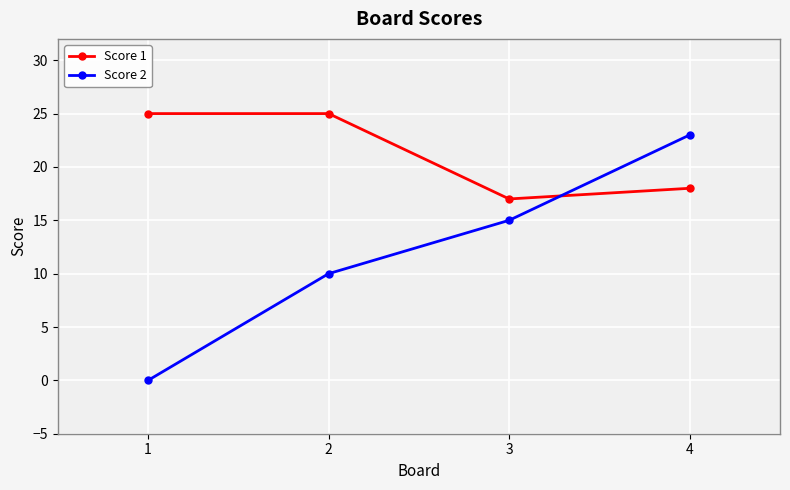

What is the greatest value displayed?

25